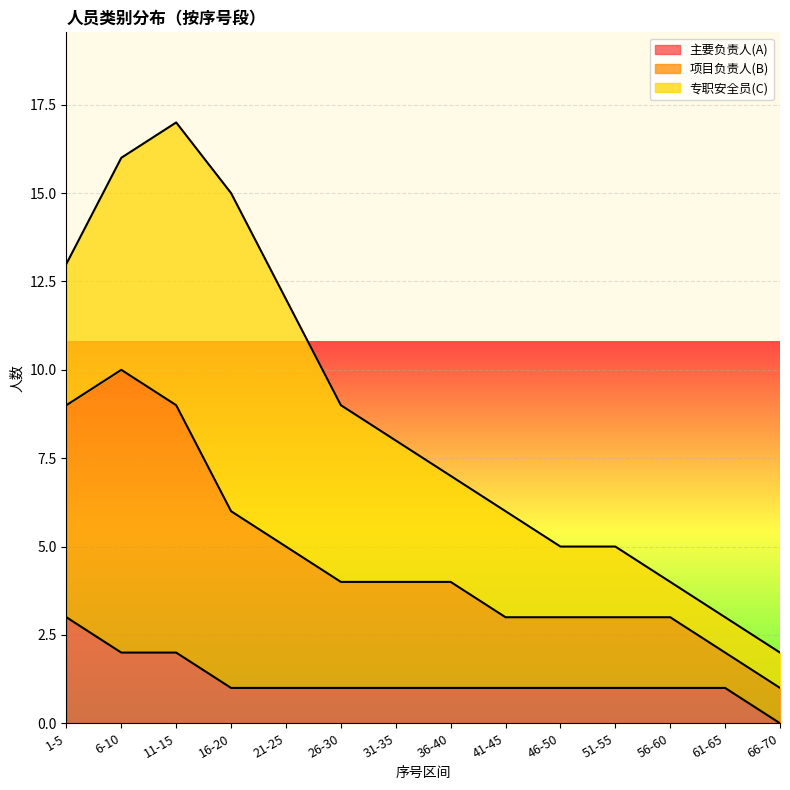

True or false: 项目负责人(B) and 主要负责人(A) intersect in this chart.

False